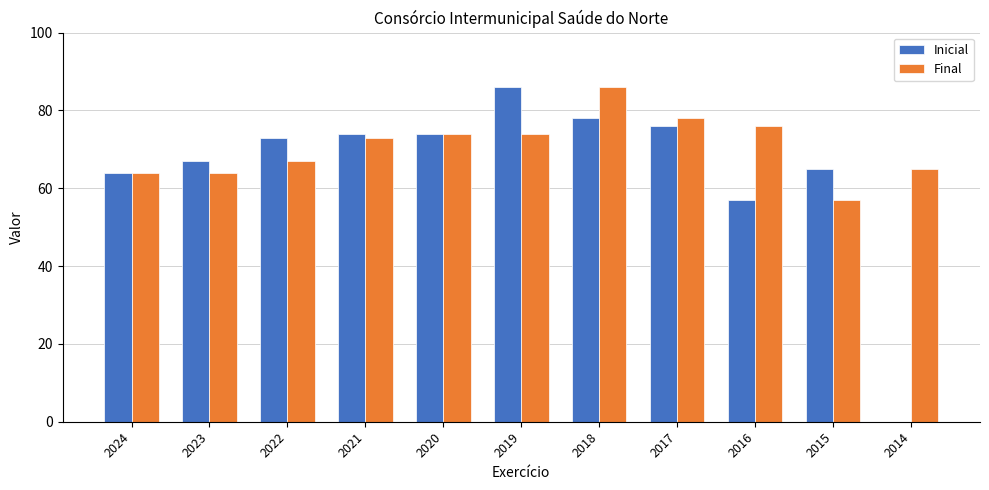

Reading left to right, extract all data points from this chart.

Inicial: 64	67	73	74	74	86	78	76	57	65	0
Final: 64	64	67	73	74	74	86	78	76	57	65